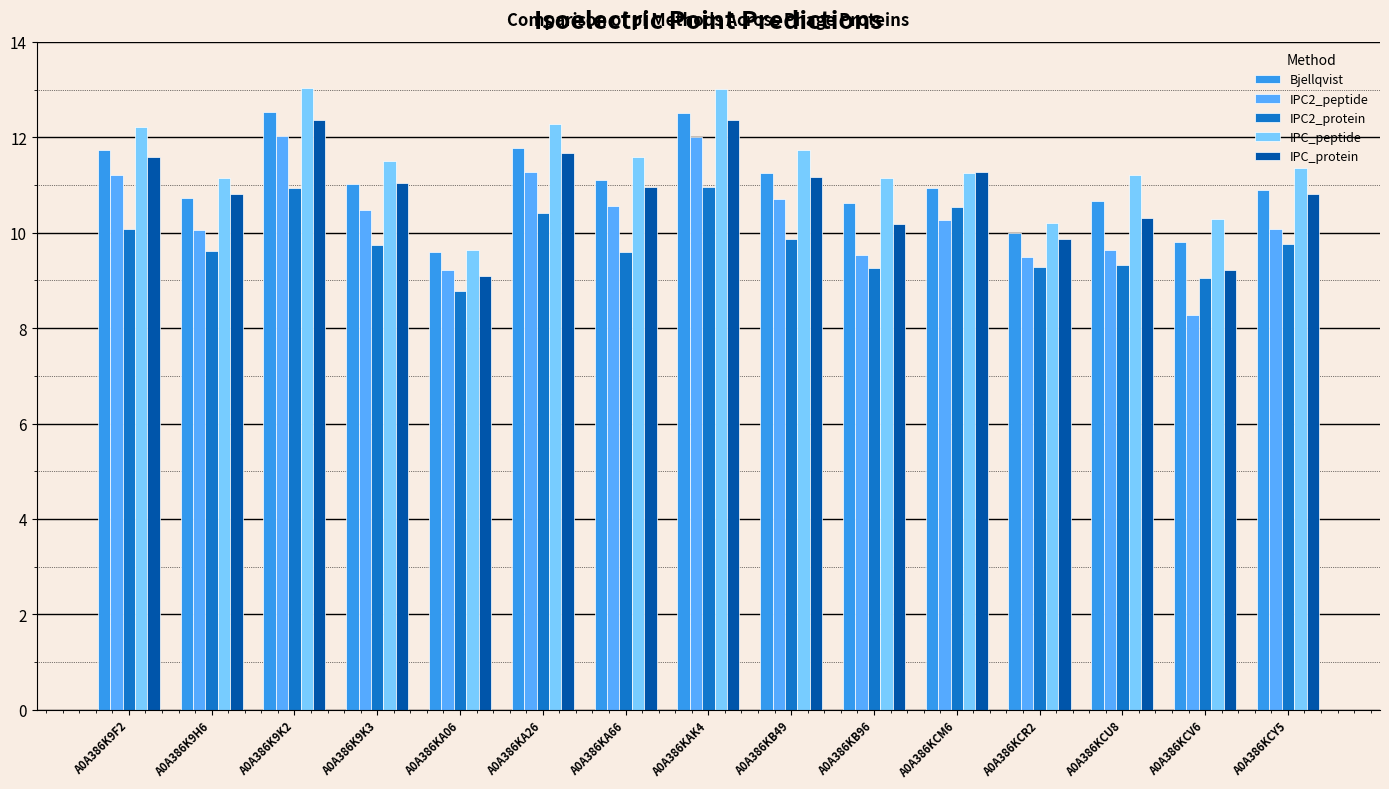

What is the value of the IPC2_peptide bar at the 2nd from the left?

10.1